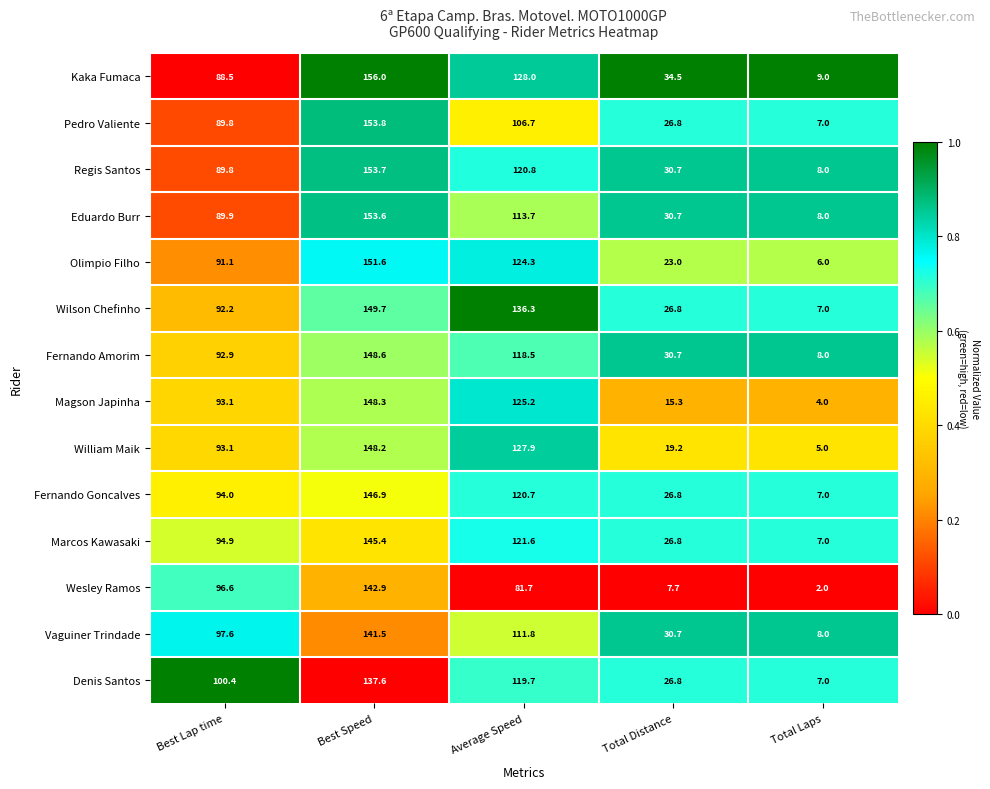

What is the average value of the Fernando Goncalves series?

79.1